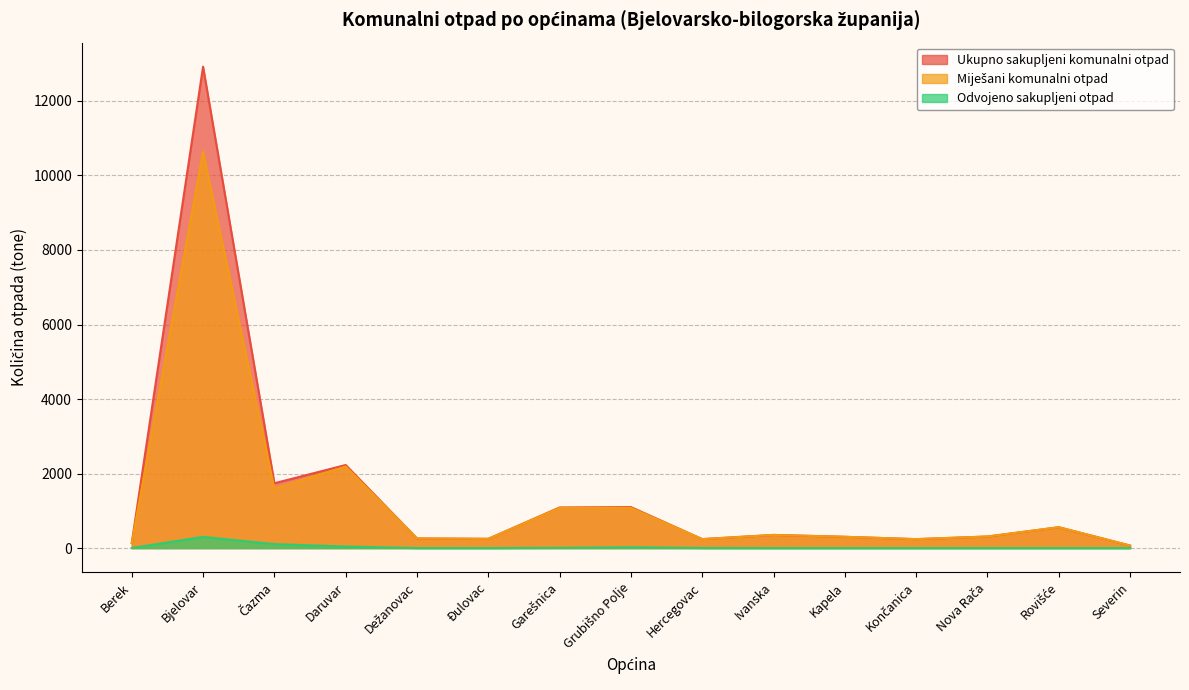

What is the label of the 3rd point from the right?

Nova Rača